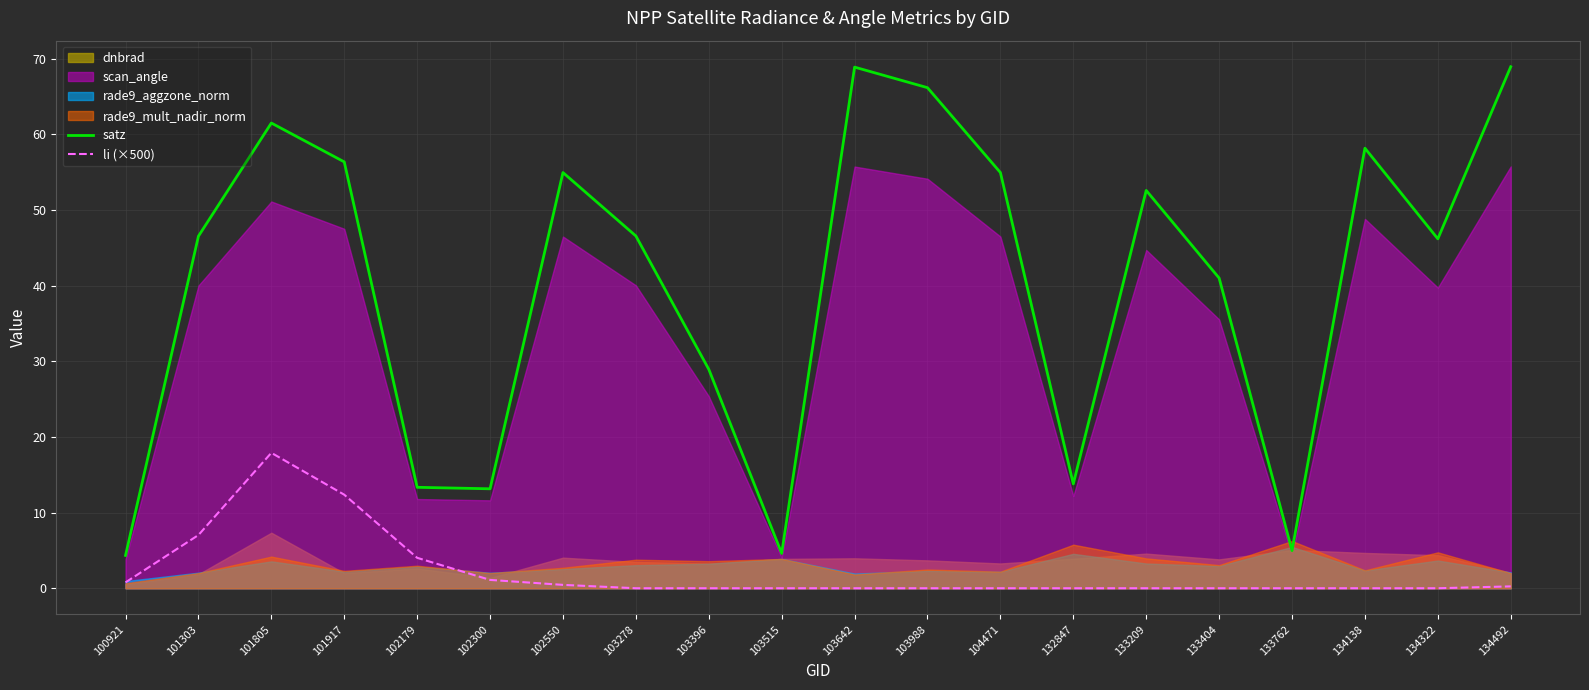

How many lines are shown in the chart?

2